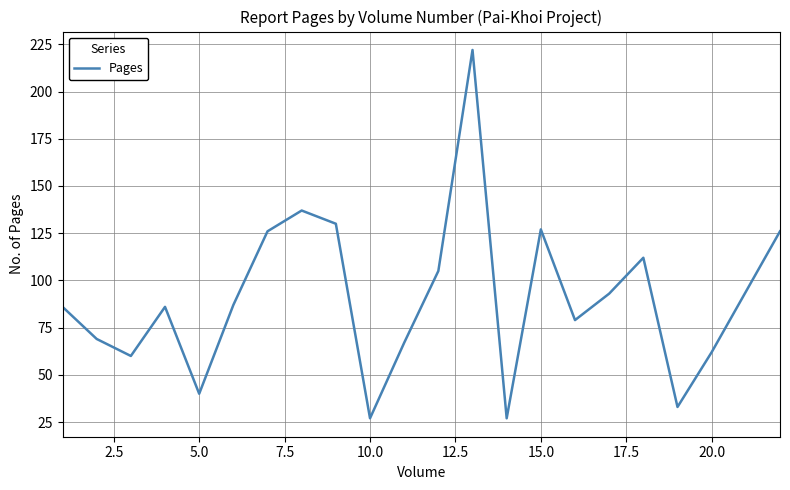

What is the smallest value displayed?

27